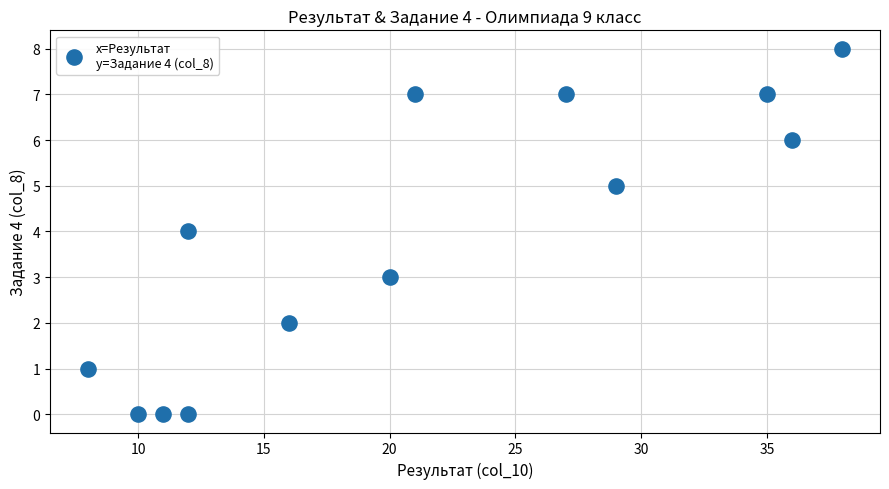

What is the range of Y values (max minus min)?

8